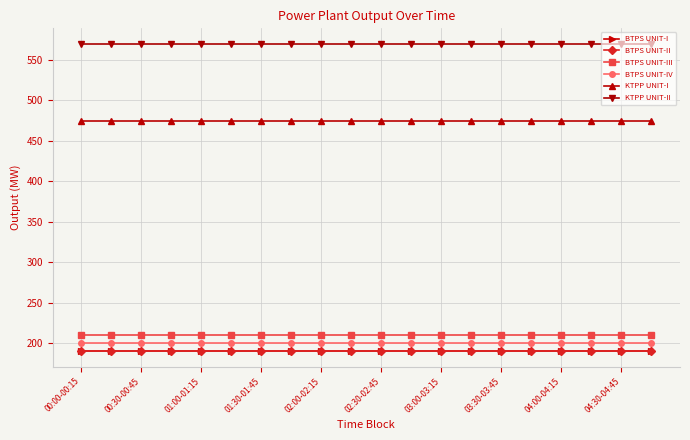

Rank the categories by KTPP UNIT-II value from lowest to highest.

00:00-00:15, 00:30-00:45, 01:00-01:15, 01:30-01:45, 02:00-02:15, 02:30-02:45, 03:00-03:15, 03:30-03:45, 04:00-04:15, 04:30-04:45, 10, 11, 12, 13, 14, 15, 16, 17, 18, 19